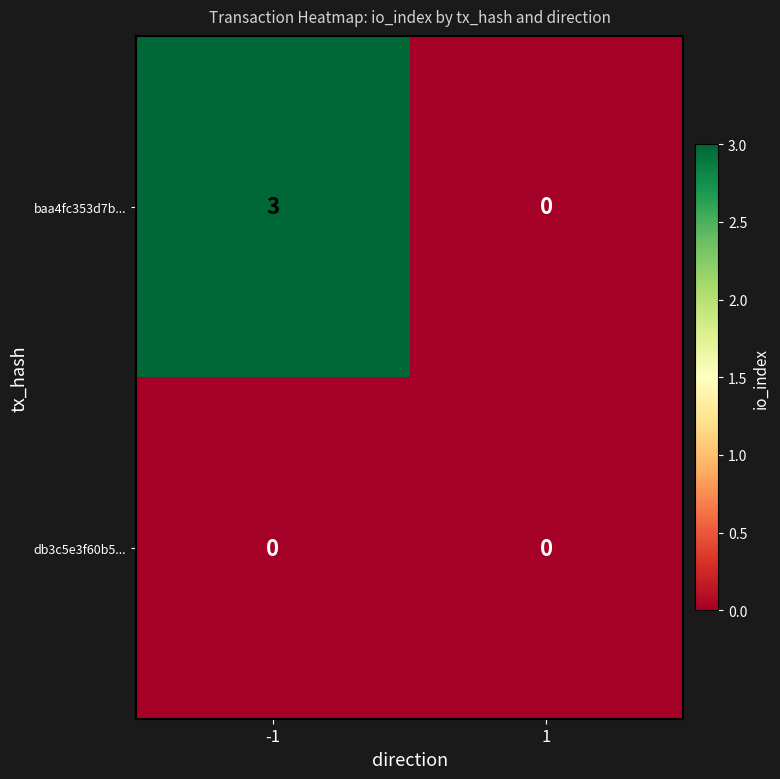

Is the value of baa4fc353d7b... at -1 greater than the value of db3c5e3f60b5... at -1?

Yes